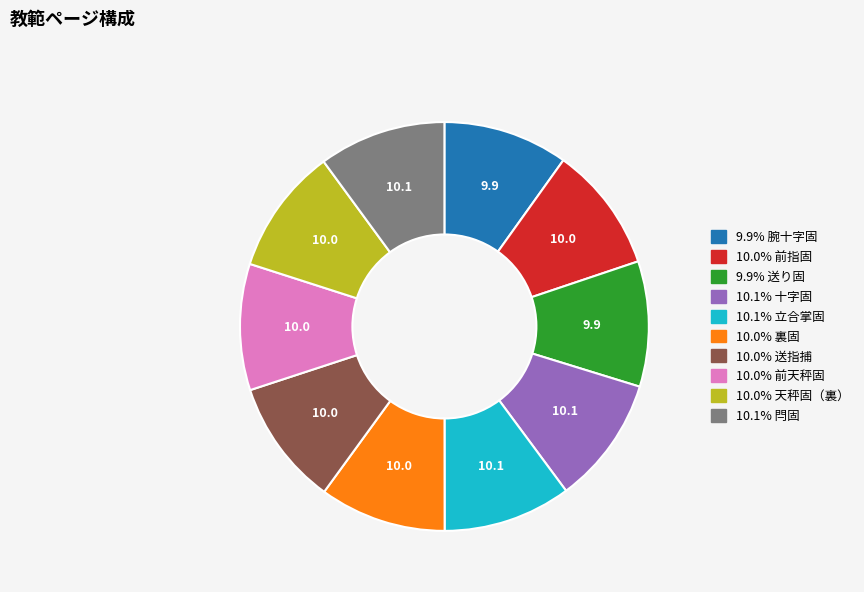

Is there any slice that represents more than half of the pie?

No